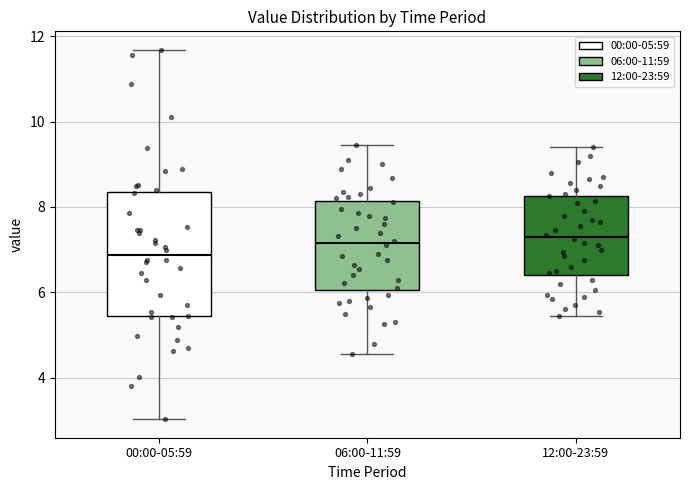

Reading left to right, transcribe this box plot: for each box, give where its median line is, the range the box spans, and where its two whiskers end, as read against the y-axis. The values are not printed on the chart, so give them approximately, as read against the axis.

00:00-05:59: median 6.8, box 5.4 to 8.4, whiskers 3.0 to 11.6
06:00-11:59: median 7.2, box 6.0 to 8.2, whiskers 4.6 to 9.4
12:00-23:59: median 7.4, box 6.4 to 8.2, whiskers 5.4 to 9.4